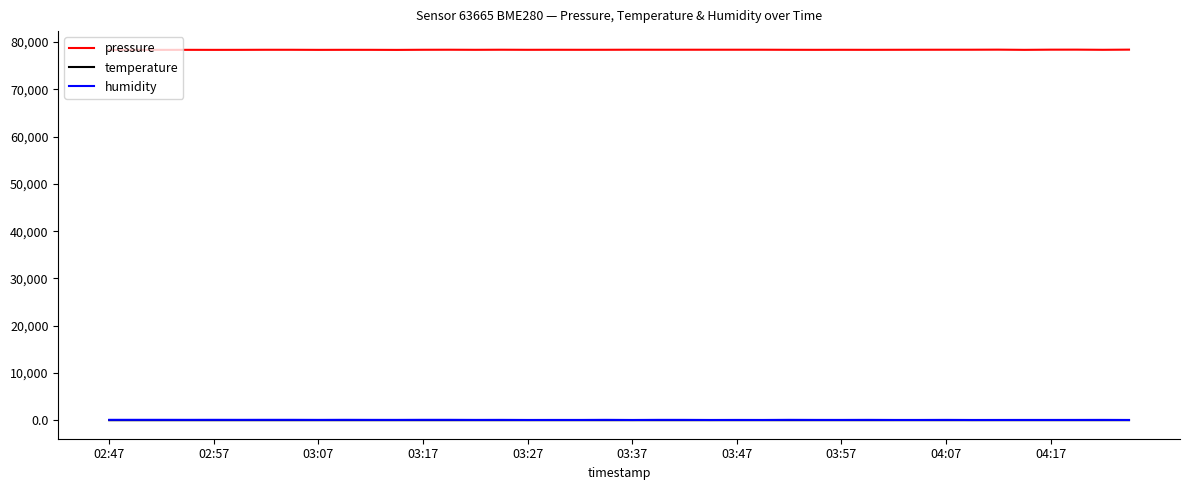

True or false: pressure and humidity cross at least once.

False